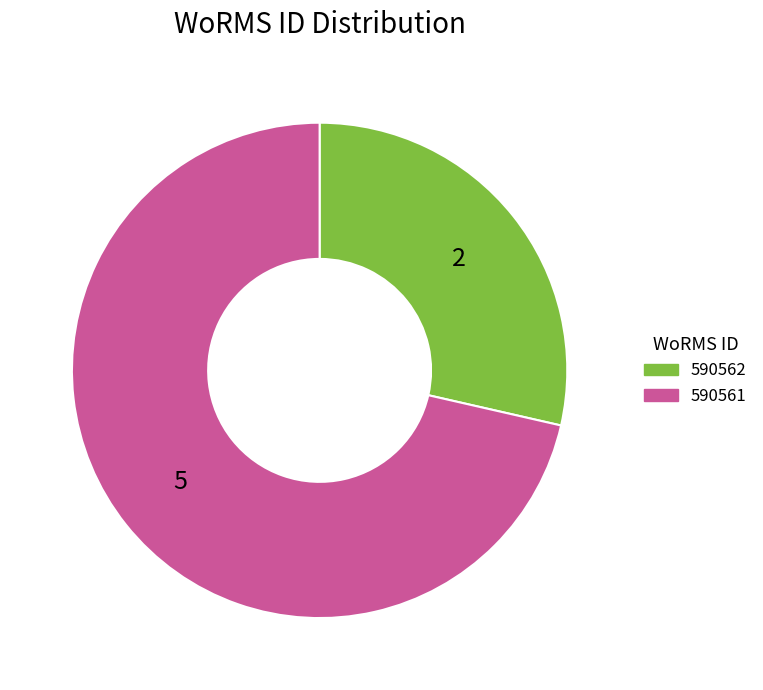

Which slice is the largest?

590561